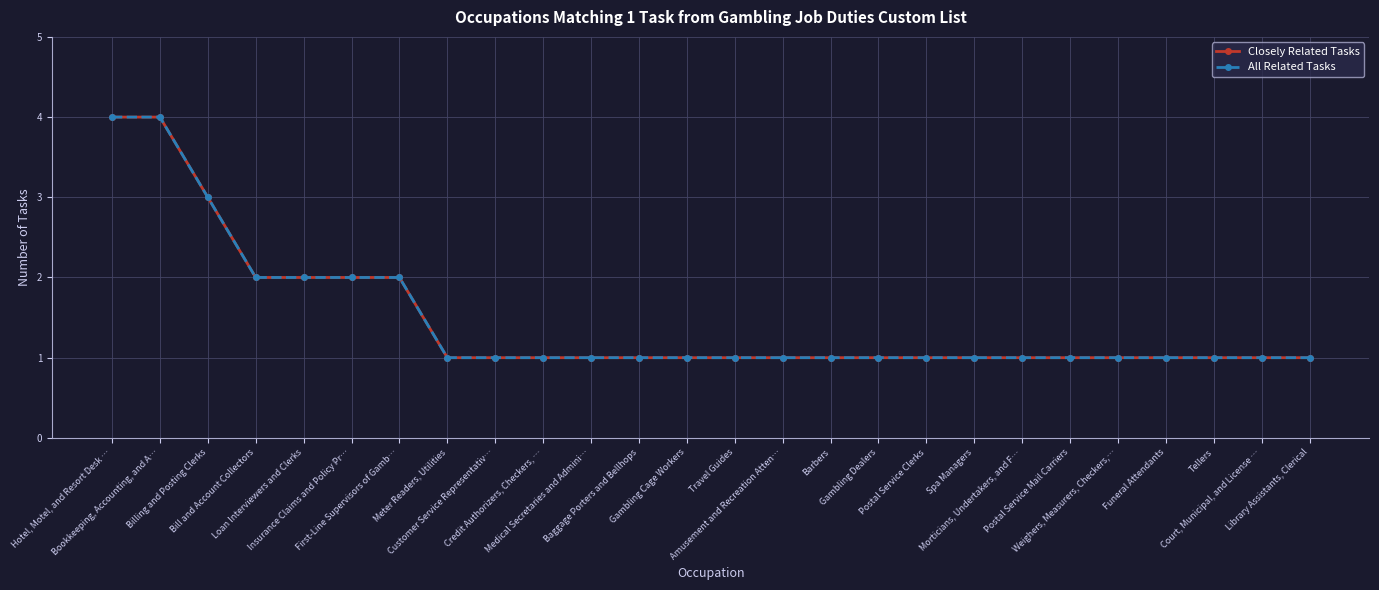

Rank the series by their maximum value, from highest to lowest.

Closely Related Tasks, All Related Tasks